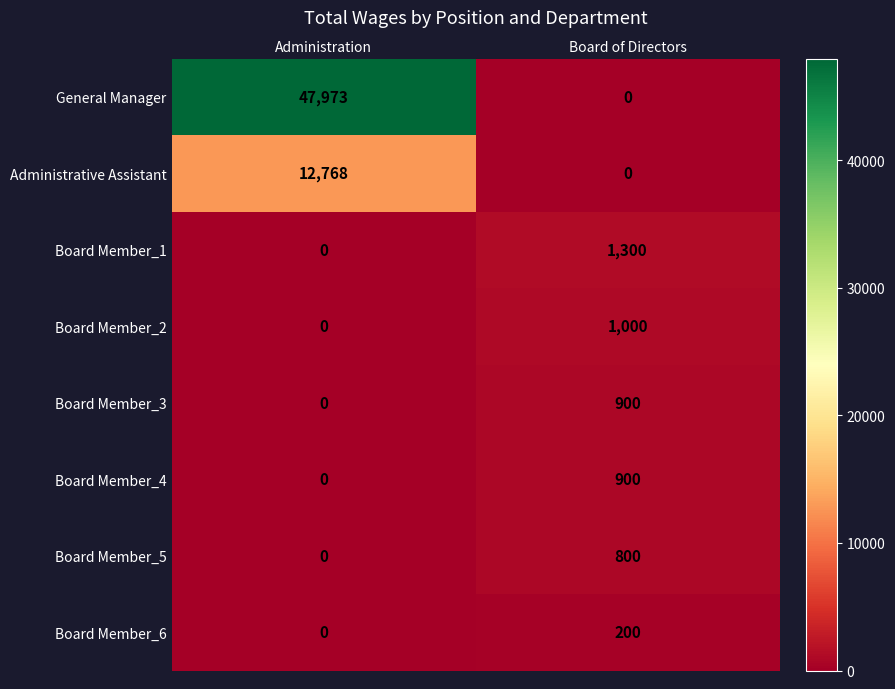

Which series has the widest spread of values?

General Manager